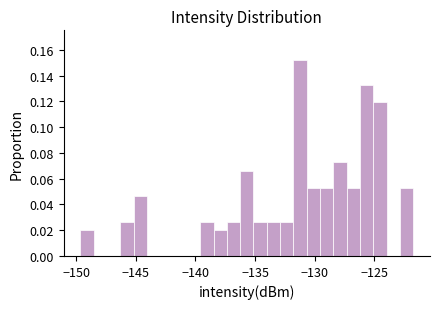

Read against the x-axis, roughly where is the centre of the tallest bar?

-131.0